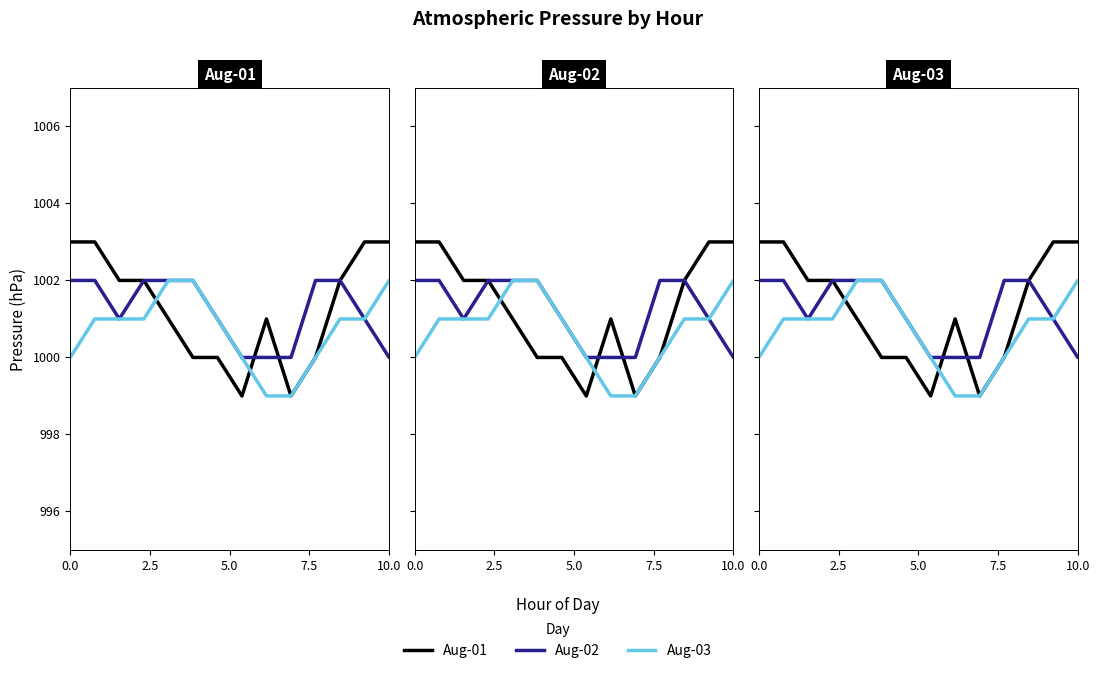

How many interior local valleys does the Aug-01 series have?

2